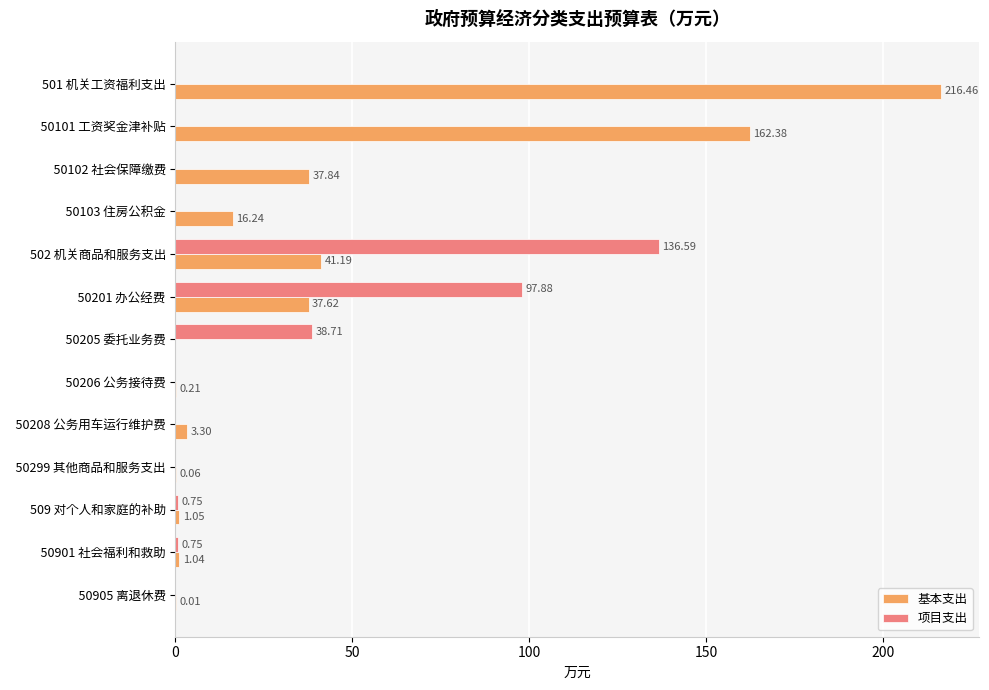

Count the number of data series in this chart.

2